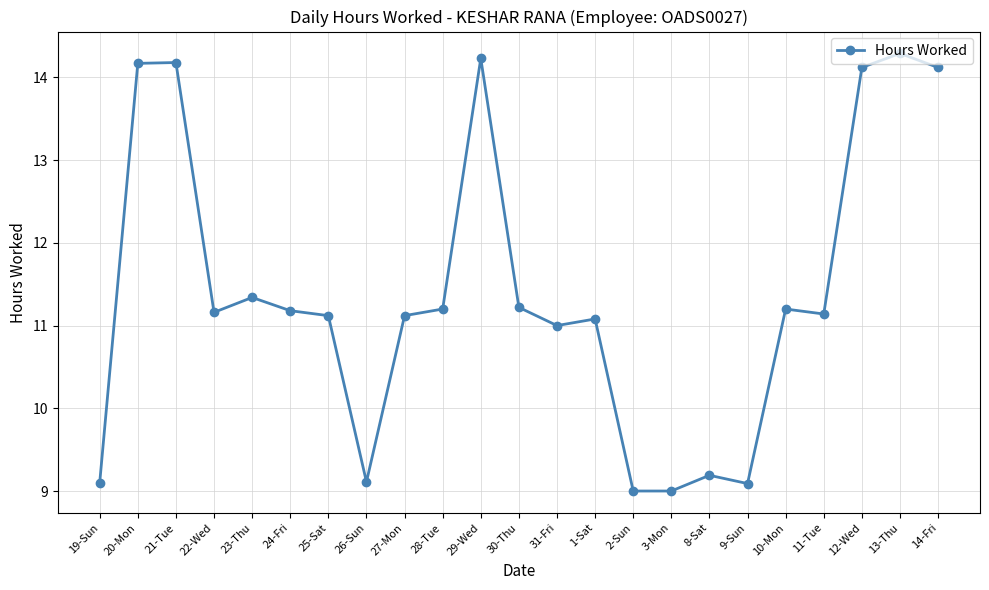

True or false: there are more than 1 points higher than both neighbors.

True